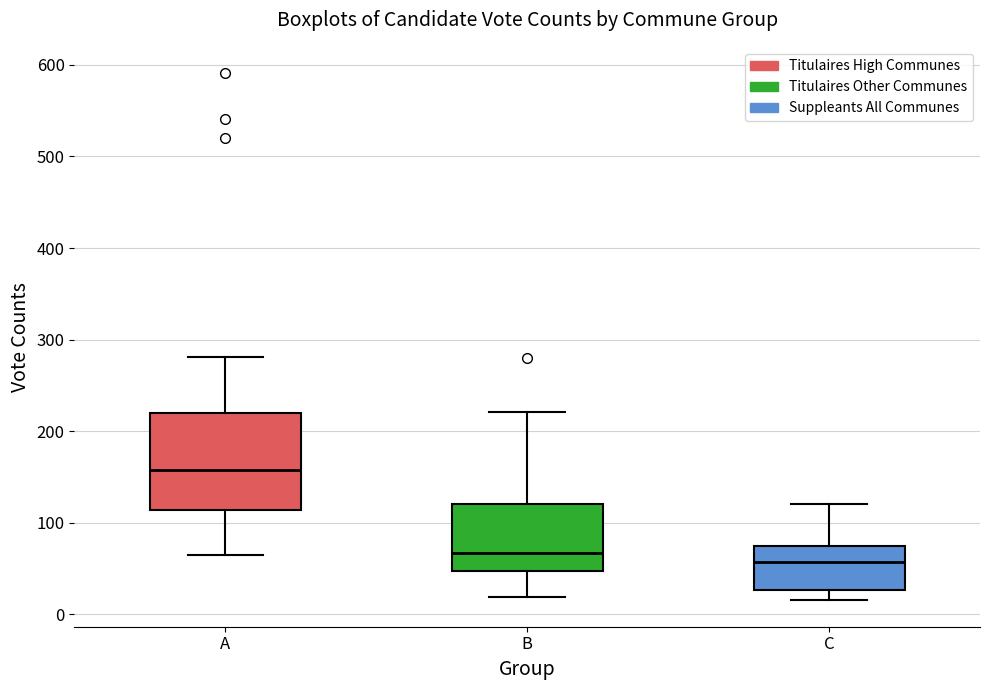

Reading left to right, transcribe this box plot: for each box, give where its median line is, the range the box spans, and where its two whiskers end, as read against the y-axis. The values are not printed on the chart, so give them approximately, as read against the axis.

A: median 160, box 110 to 220, whiskers 70 to 280
B: median 70, box 50 to 120, whiskers 20 to 220
C: median 60, box 30 to 70, whiskers 20 to 120